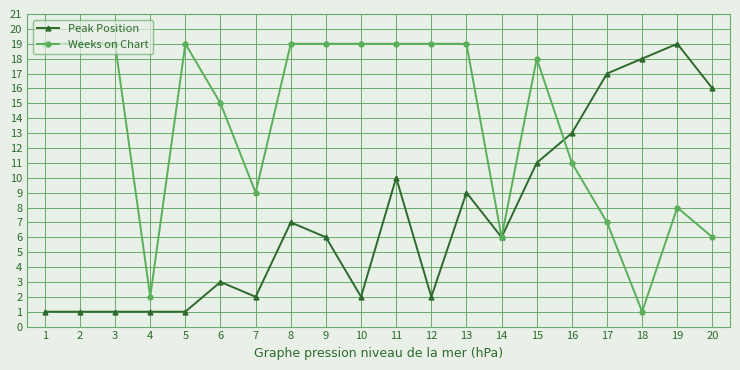

The Peak Position series shows 17 at 15. True or false?

False